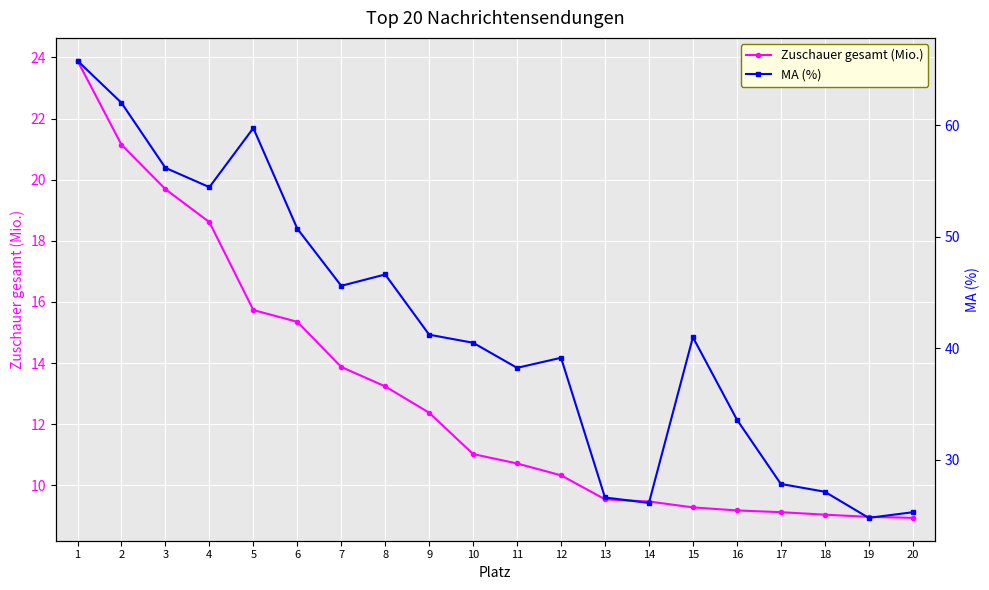

Rank the series by their average value, from lowest to highest.

Zuschauer gesamt (Mio.), MA (%)